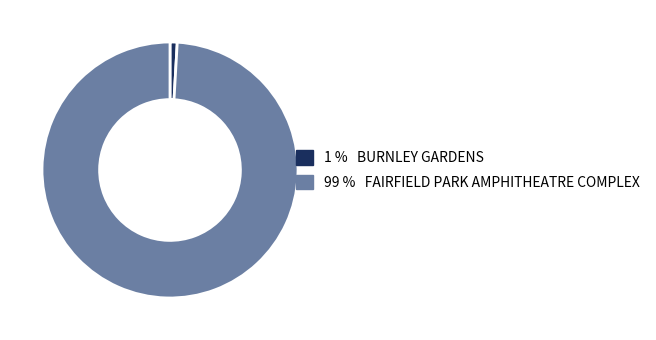

How many segments does this pie chart have?

2